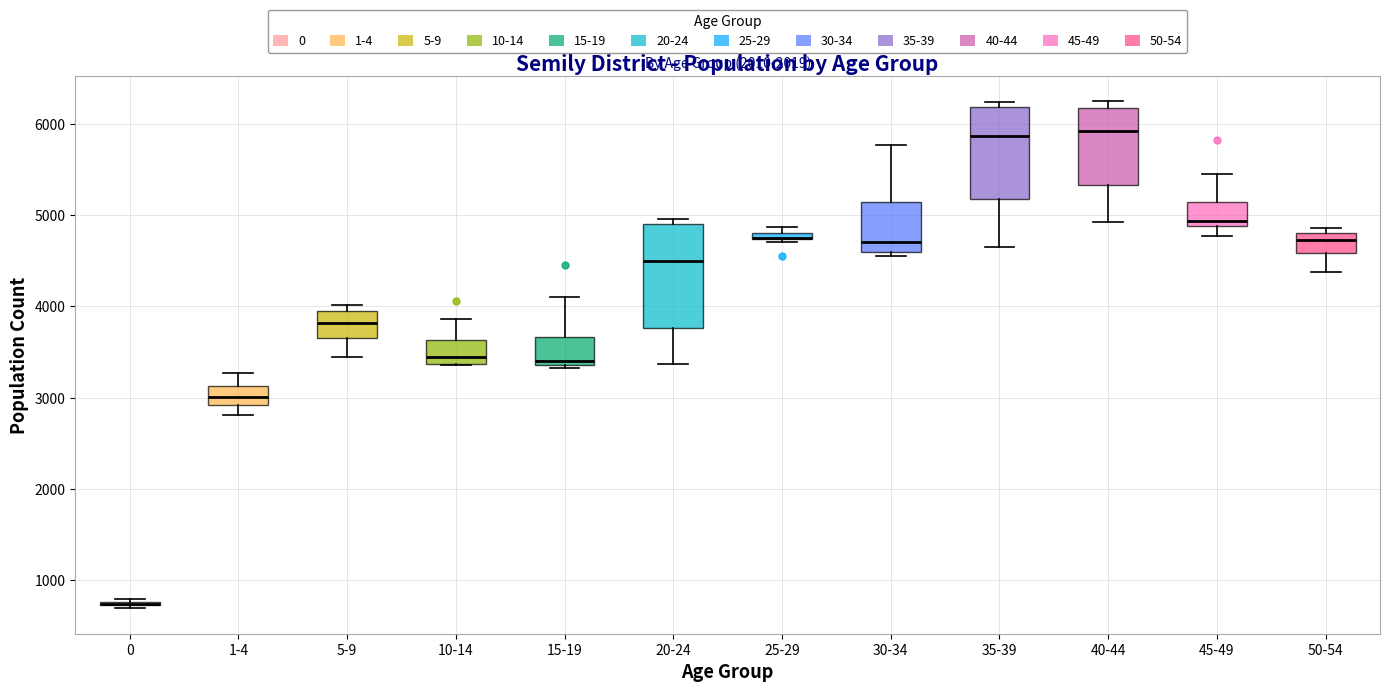

Comparing the boxes themselves (not the whiskers), which one is the tallest?

20-24